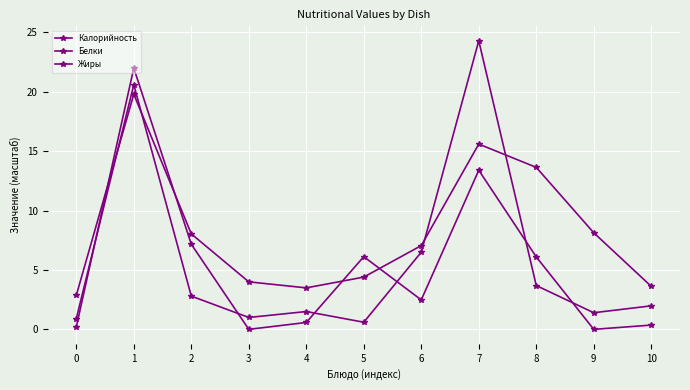

How many values in the Калорийность series are below 7?

5